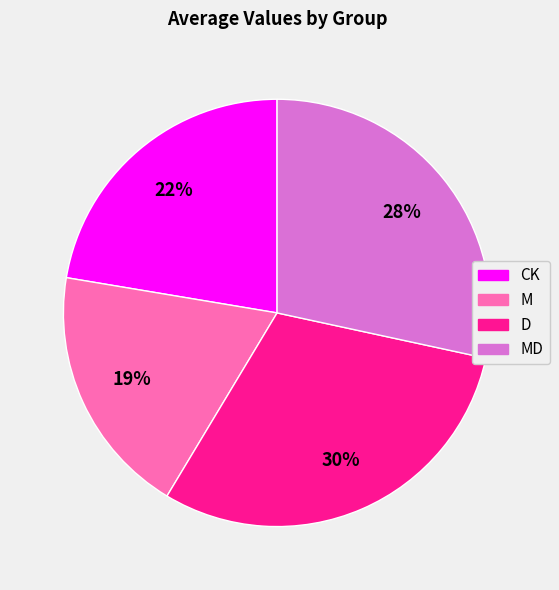

To the nearest percent, what is the combined percentage of M and MD?

47%